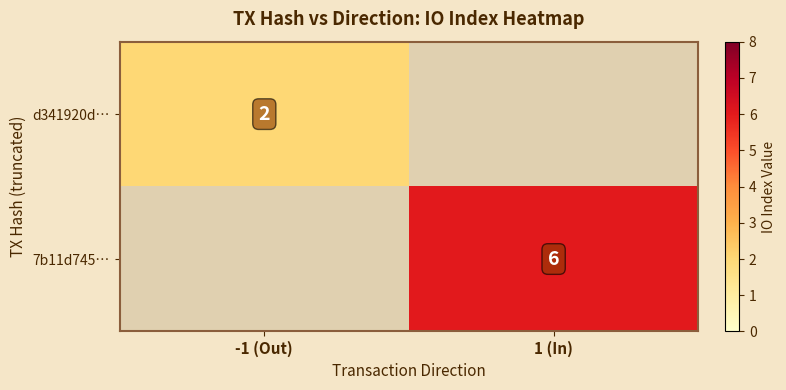

The value of d341920d… at -1 (Out) is 2. True or false?

True